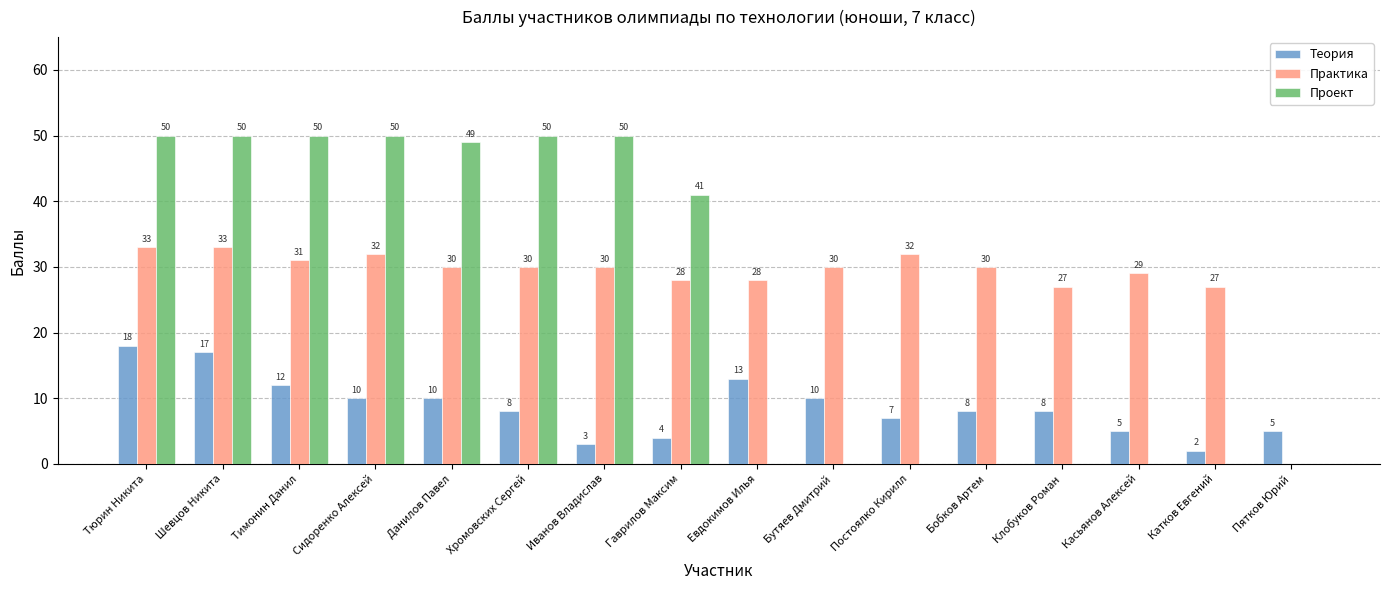

What are all the series names shown in the legend?

Теория, Практика, Проект